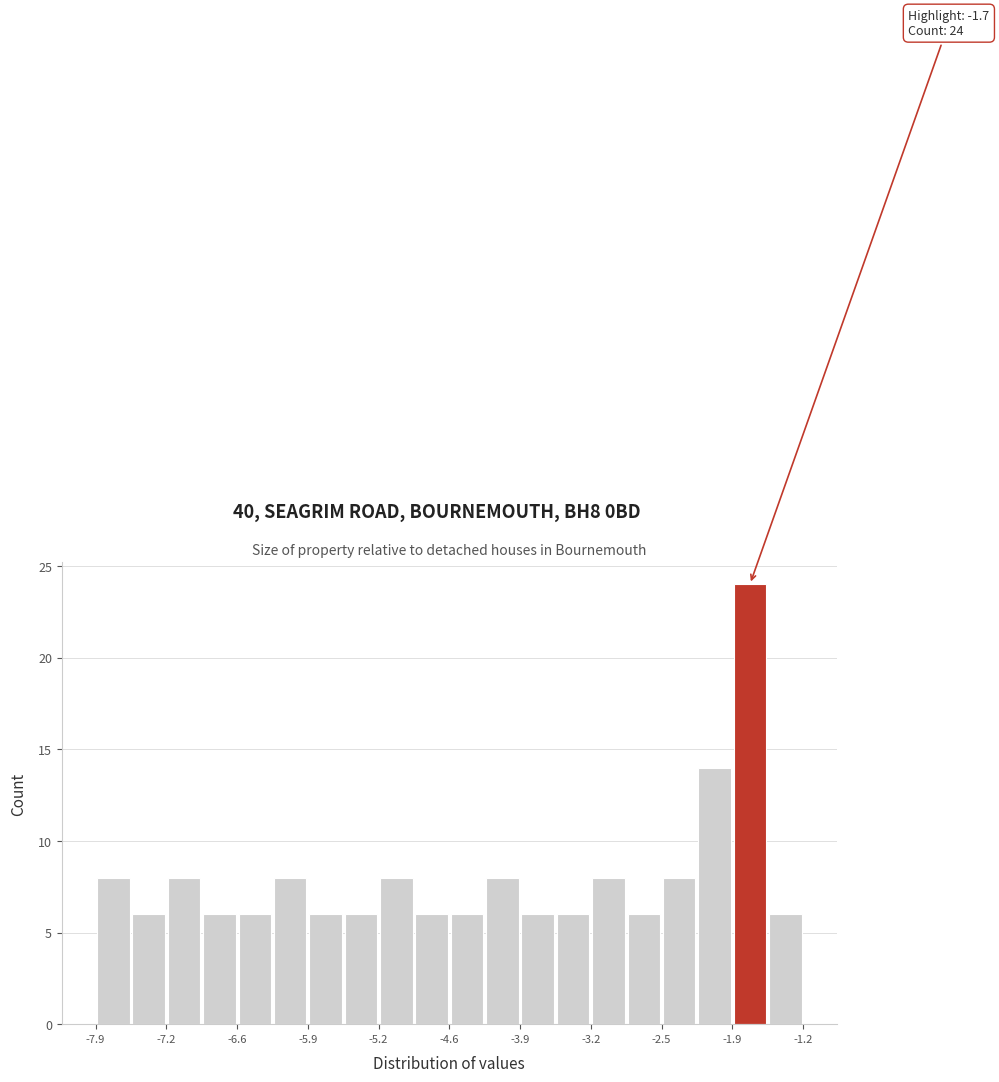

Around what value on the x-axis is the tallest bar? Give the approximate position of its centre, as read against the axis.

-1.7